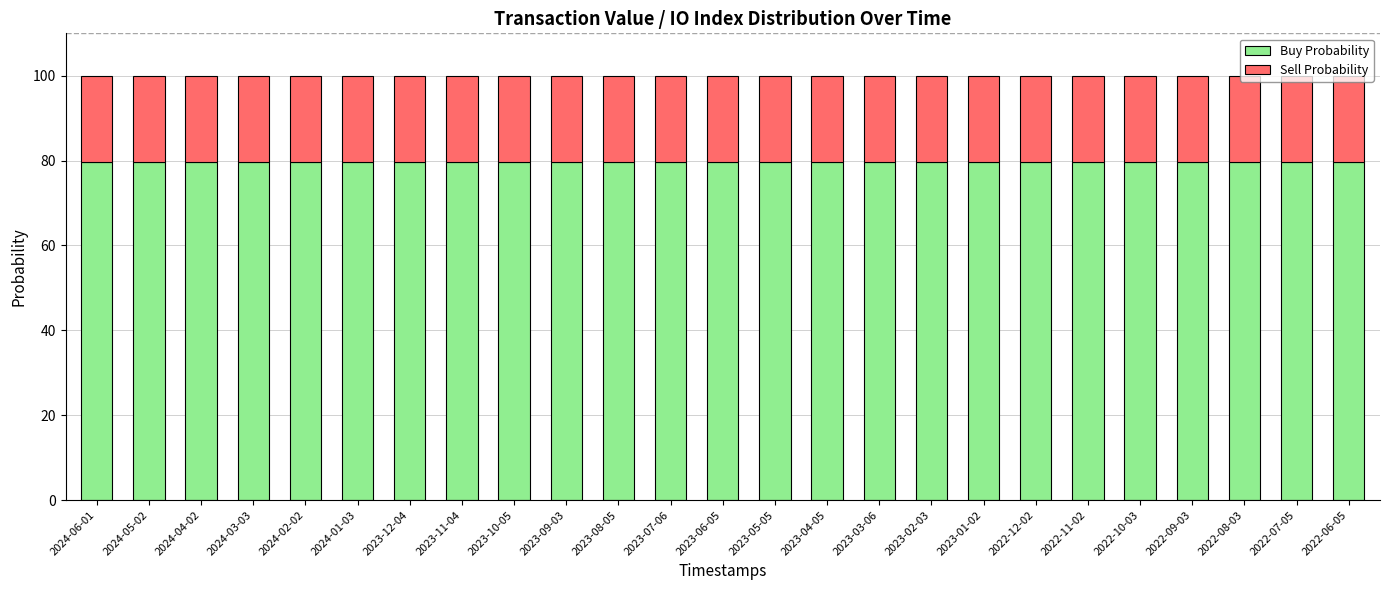

What is the total value across all series at 2023-06-05?

100.0